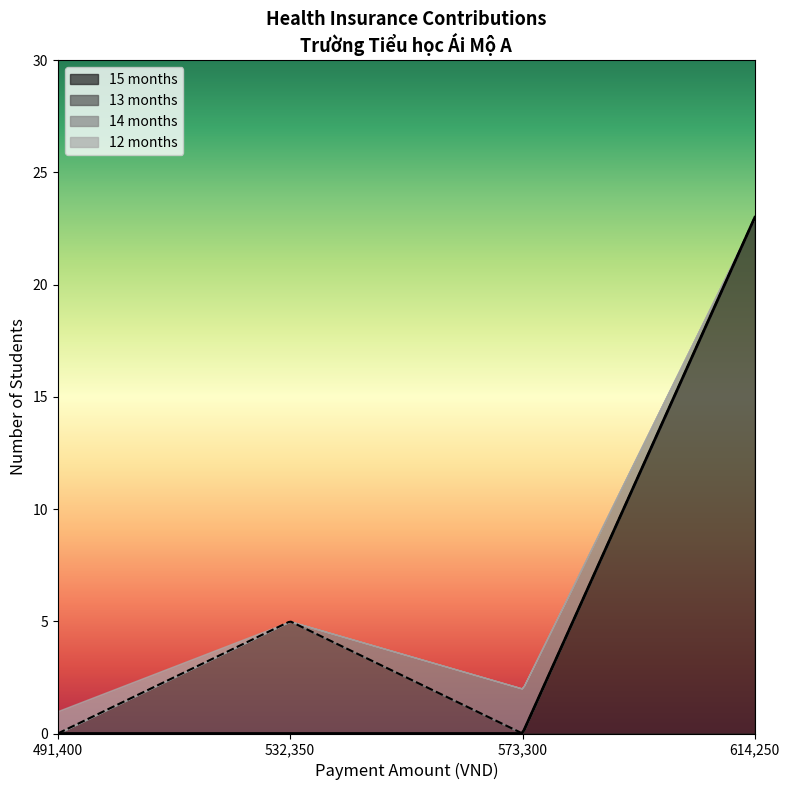

What is the highest value of the 15 months series?

23.0